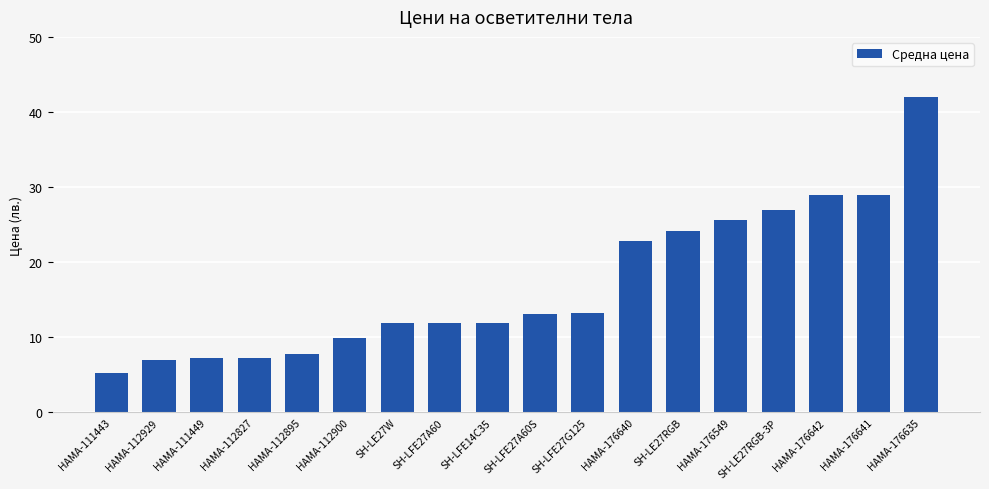

What is the greatest value displayed?

42.0